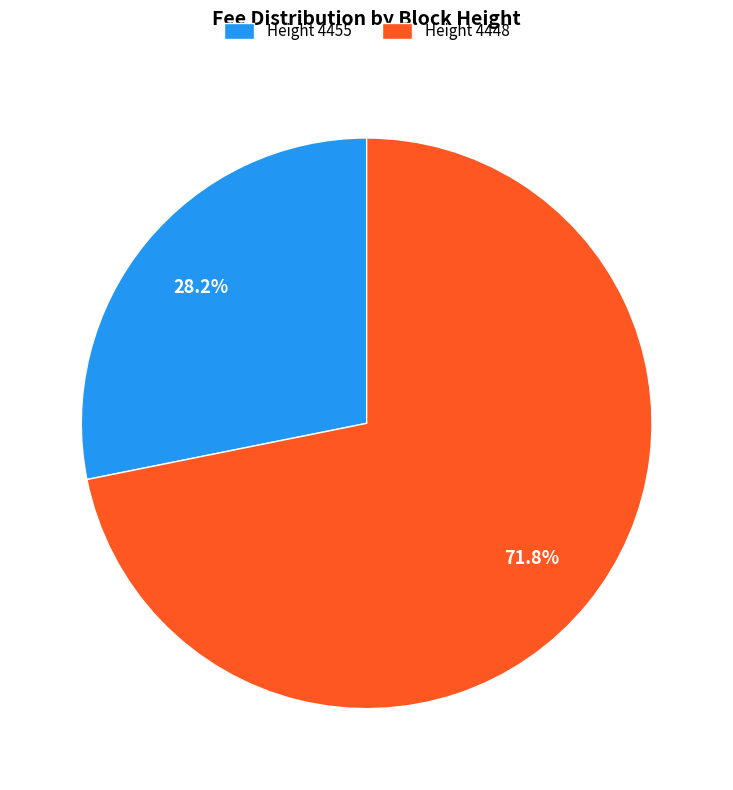

How many slices are in this pie chart?

2